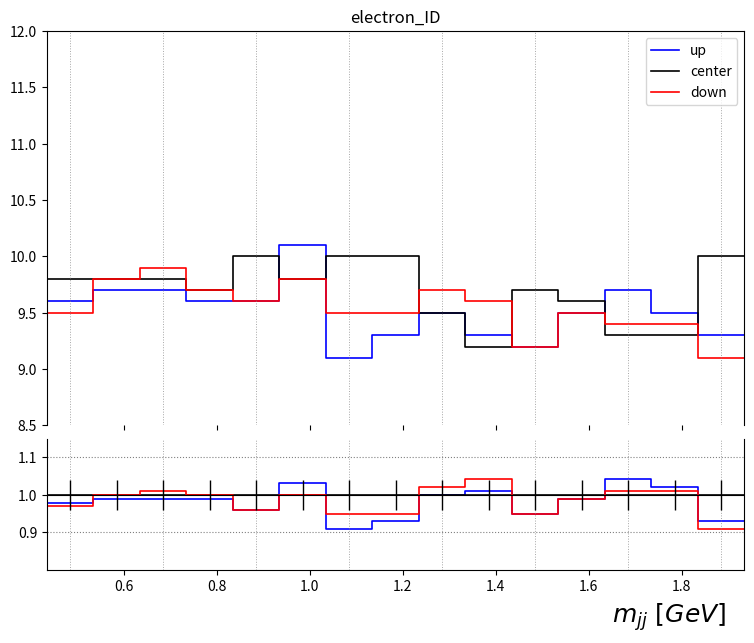

True or false: up and center cross at least once.

True